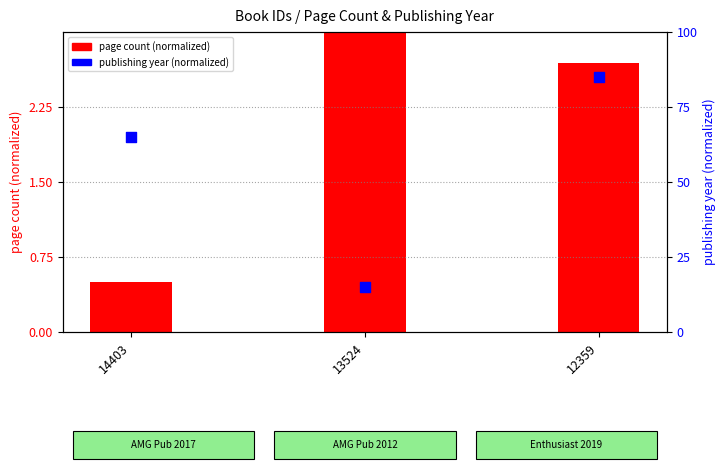

Which series has the largest total across all categories?

publishing year (normalized)